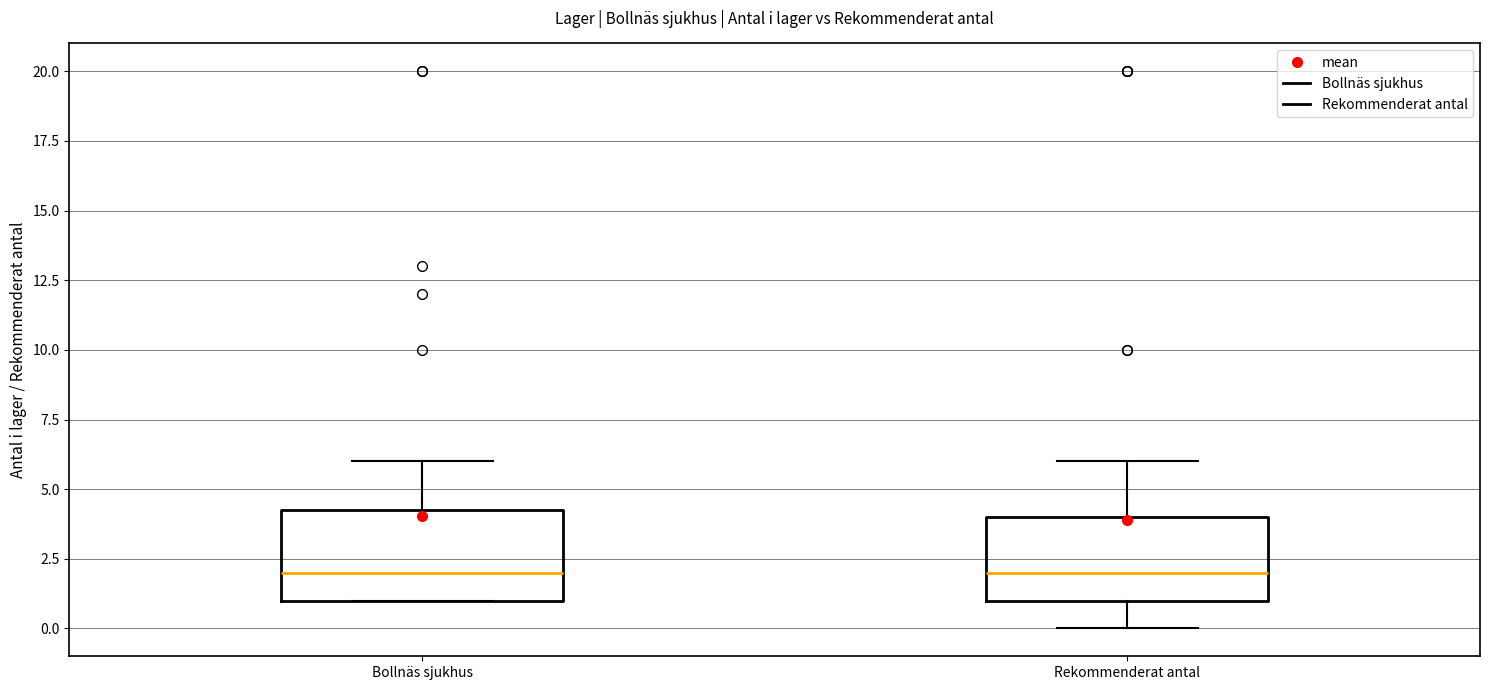

Reading left to right, read every box against the y-axis: the position of its median line, the range the box covers, and the ends of its whiskers. The values are not printed on the chart, so give them approximately, as read against the axis.

Bollnäs sjukhus: median 2.0, box 1.0 to 4.5, whiskers 1.0 to 6.0
Rekommenderat antal: median 2.0, box 1.0 to 4.0, whiskers 0.0 to 6.0